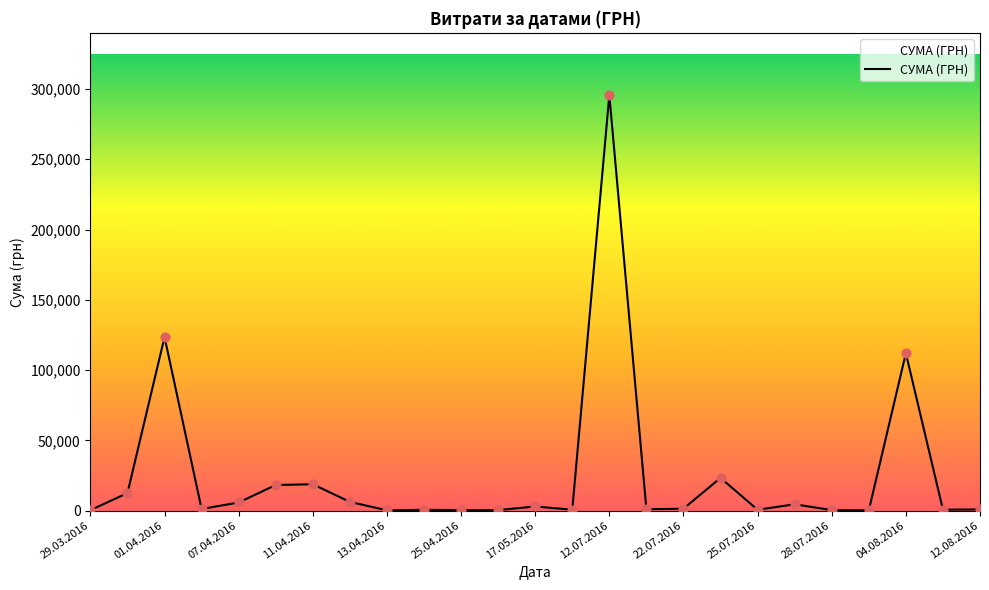

What is the difference between the maximum and minimum values?

295540.8